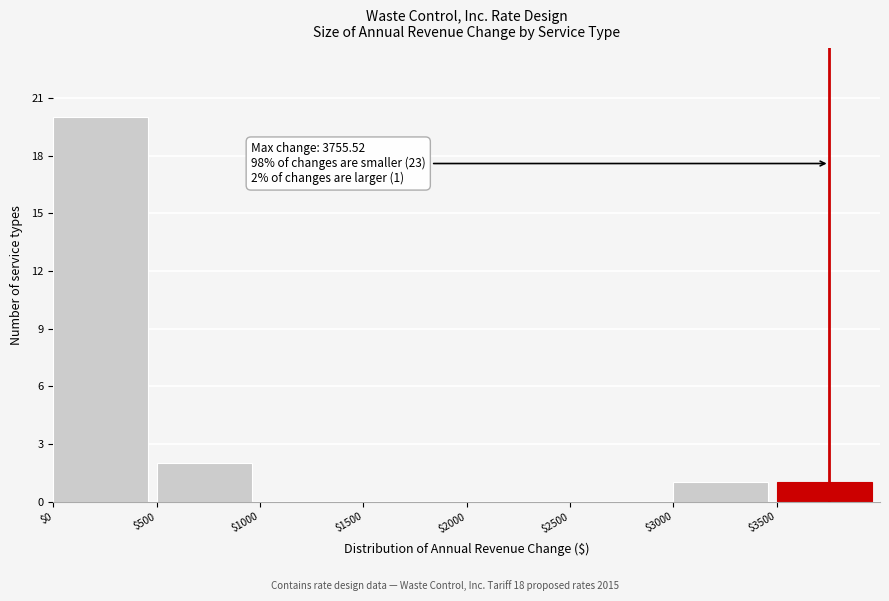

Over which range of the x-axis is the bar tallest?

0 to 500